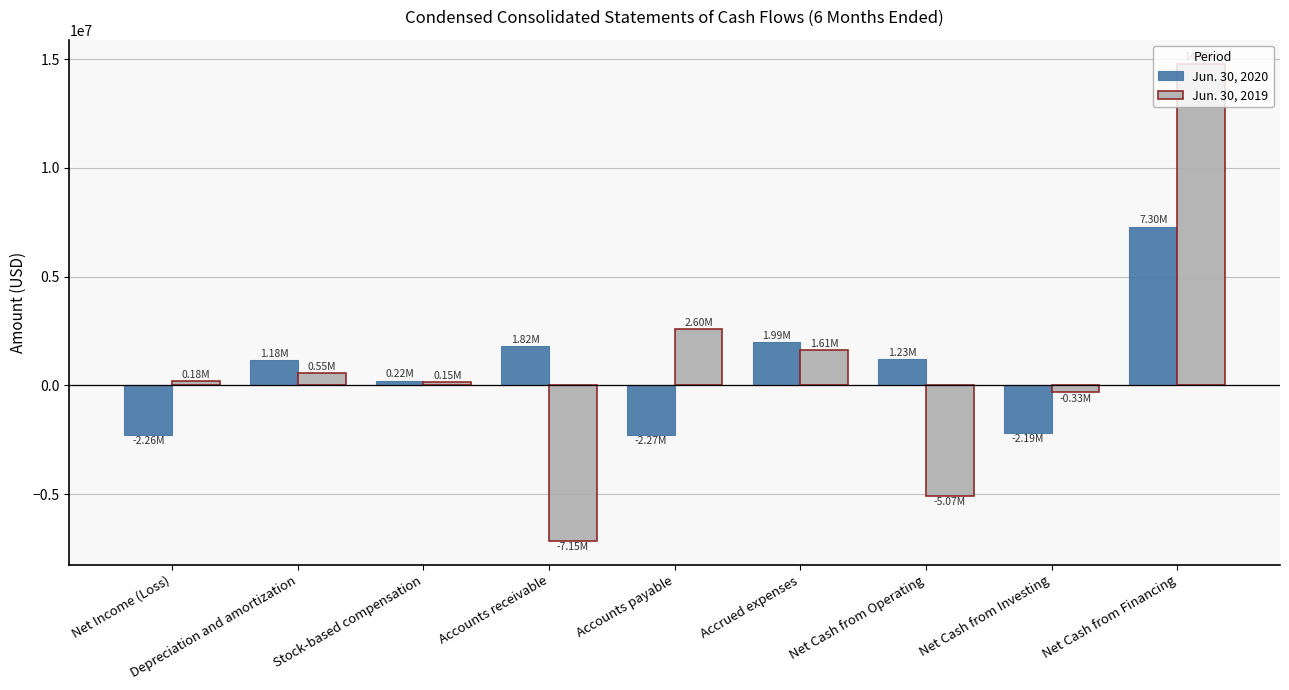

At which category does the chart reach its minimum across all series?

Accounts receivable